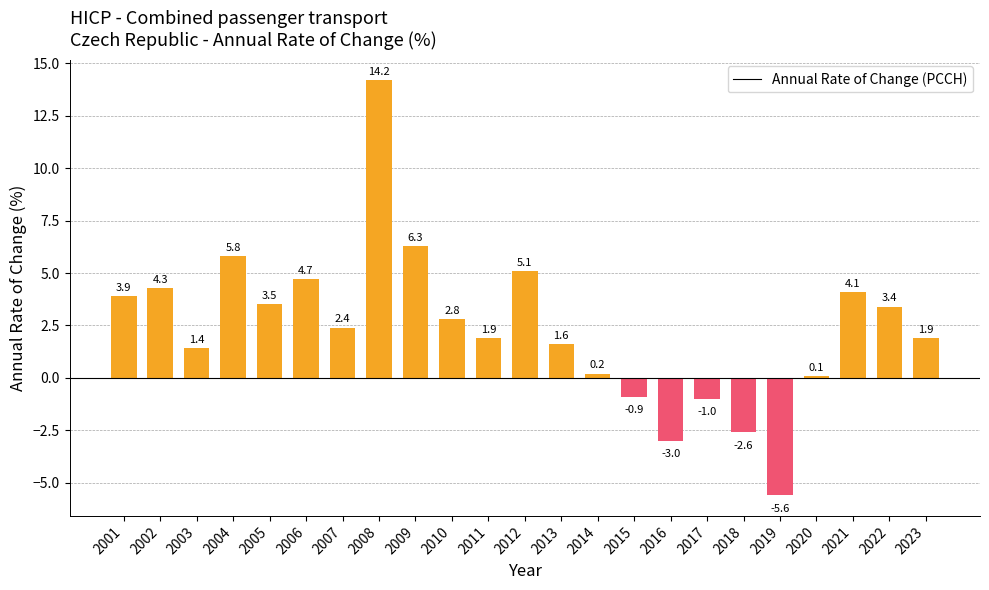

How many values are above zero?

18